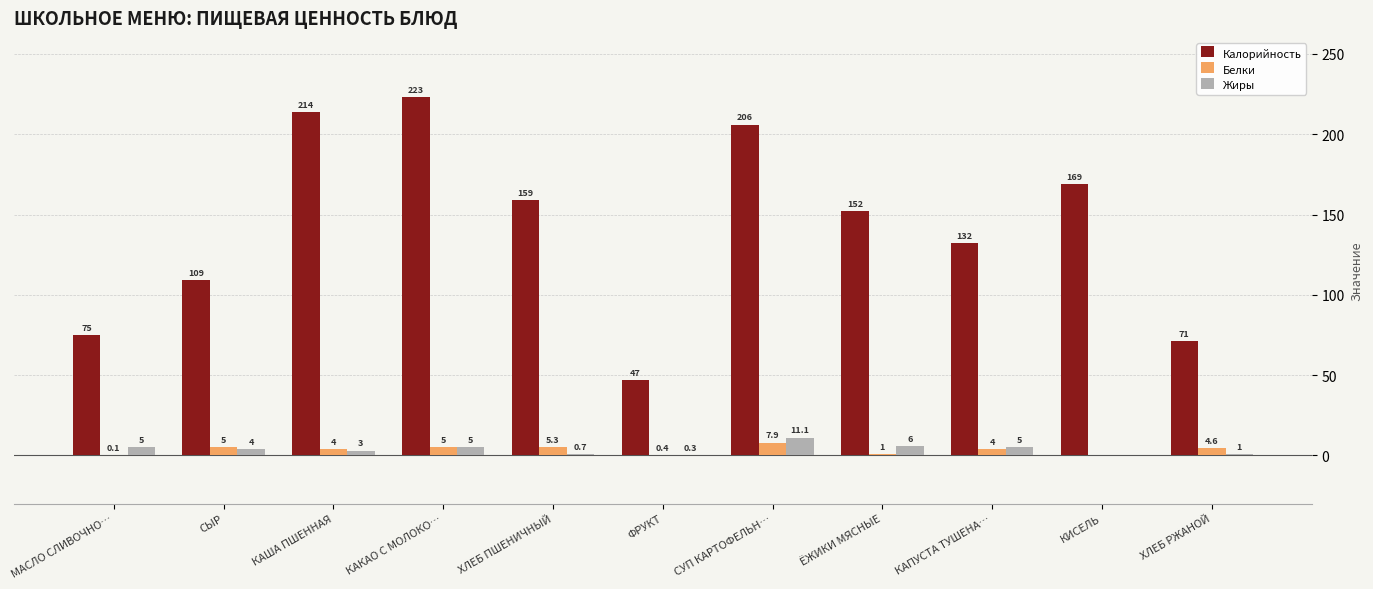

Are the bars horizontal?

No